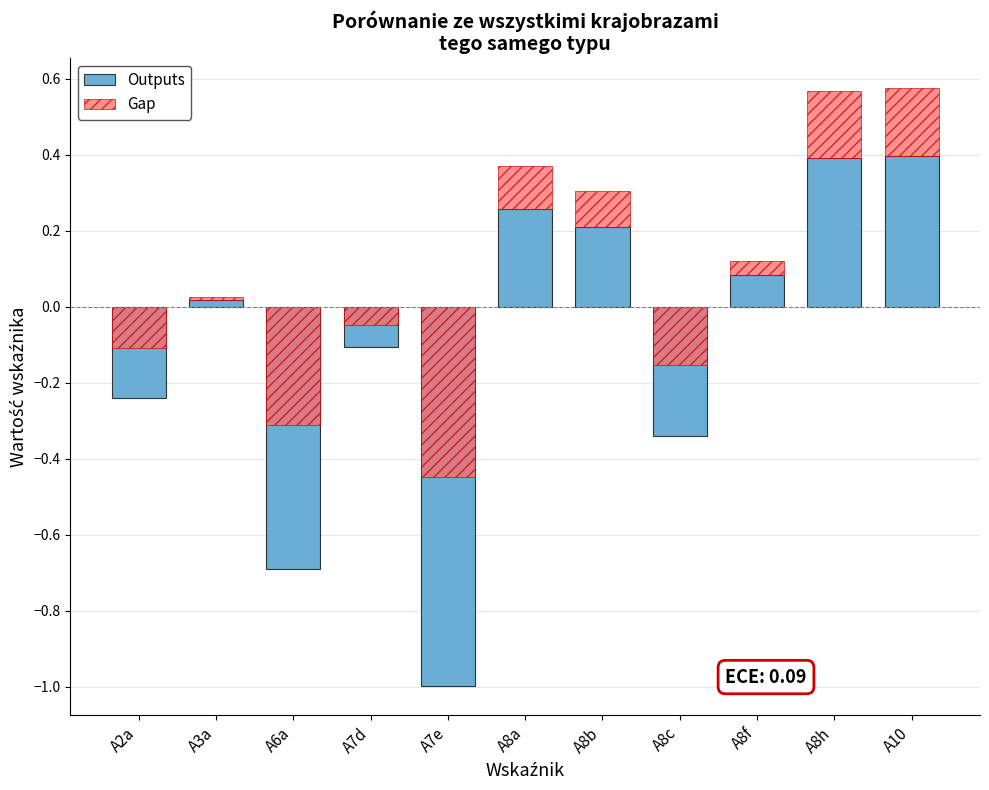

List the series in order of their overall mean, highest first.

Gap, Outputs